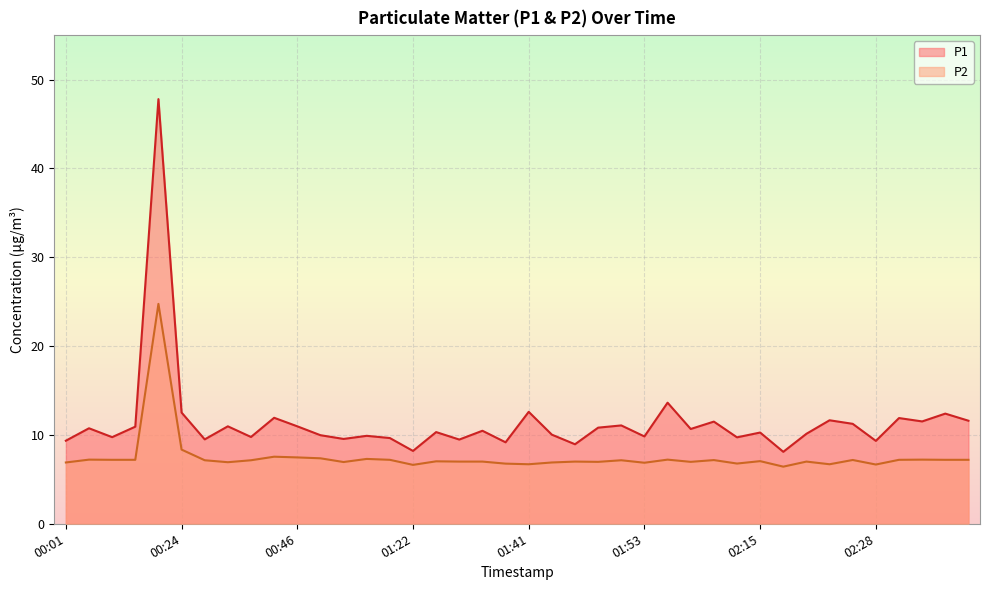

Rank the series at 00:43 from lowest to highest value.

P2, P1